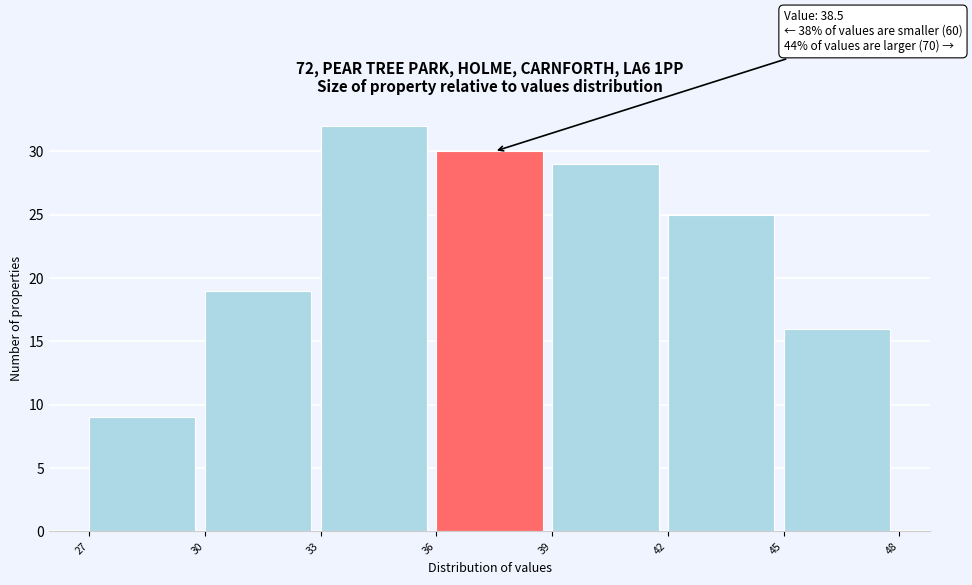

Over which range of the x-axis is the bar tallest?

33 to 36